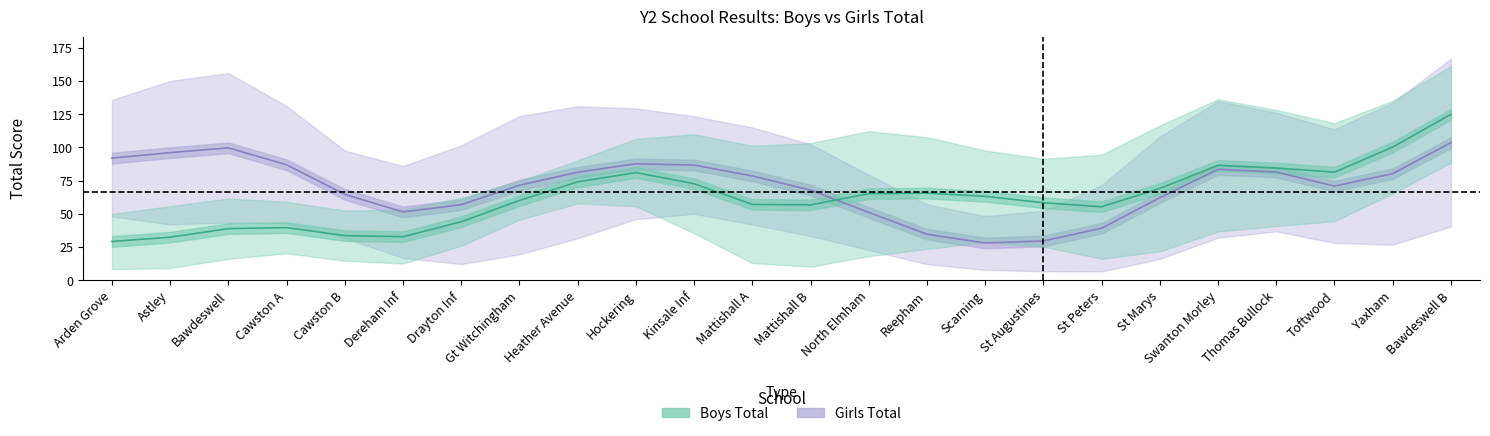

After their last crossing, which series has the higher values: boys_total or girls_total?

boys_total